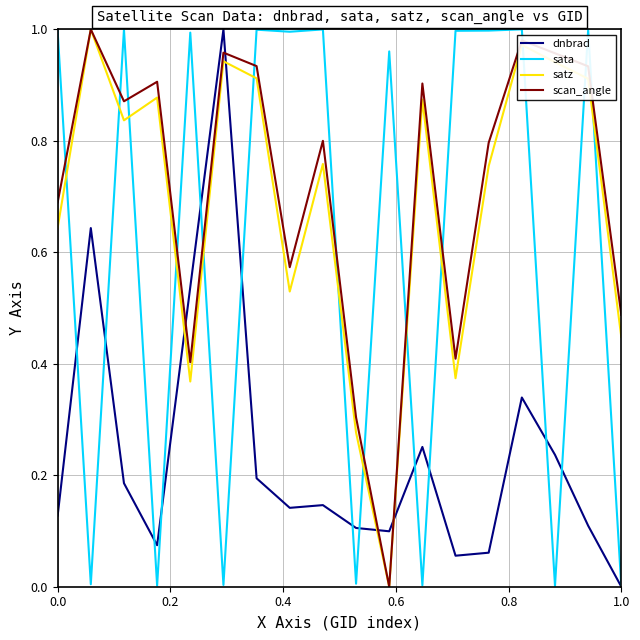

True or false: scan_angle and sata intersect in this chart.

True